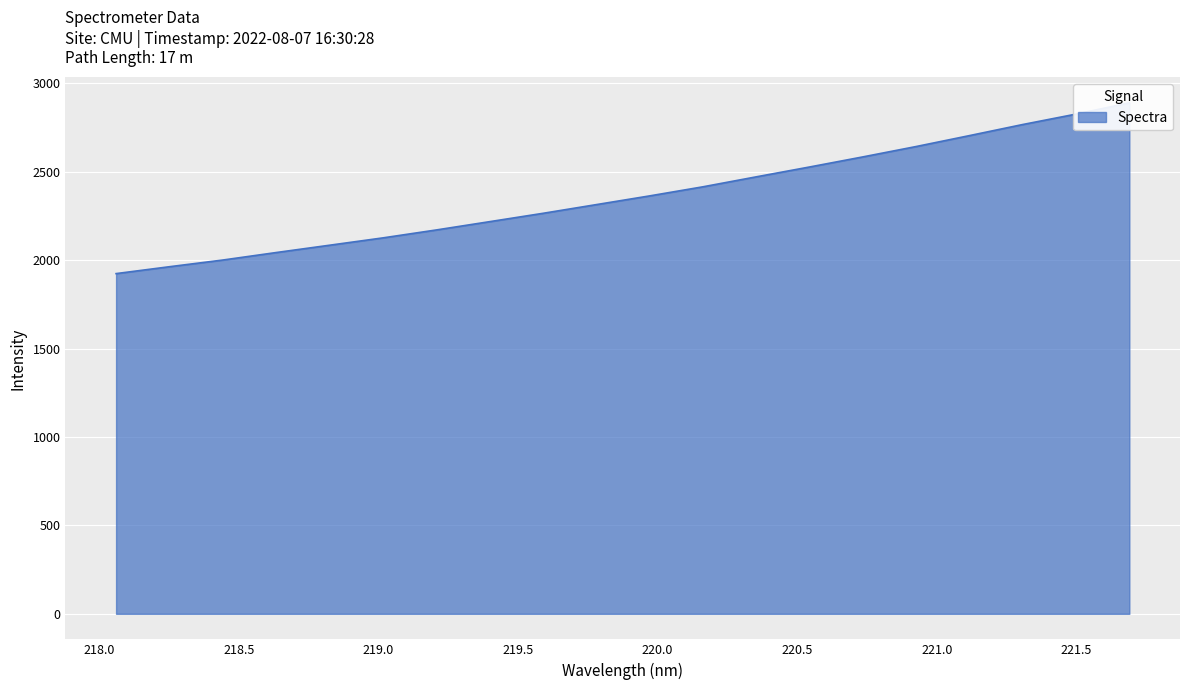

At which label is the value closest to 2407?

220.1623